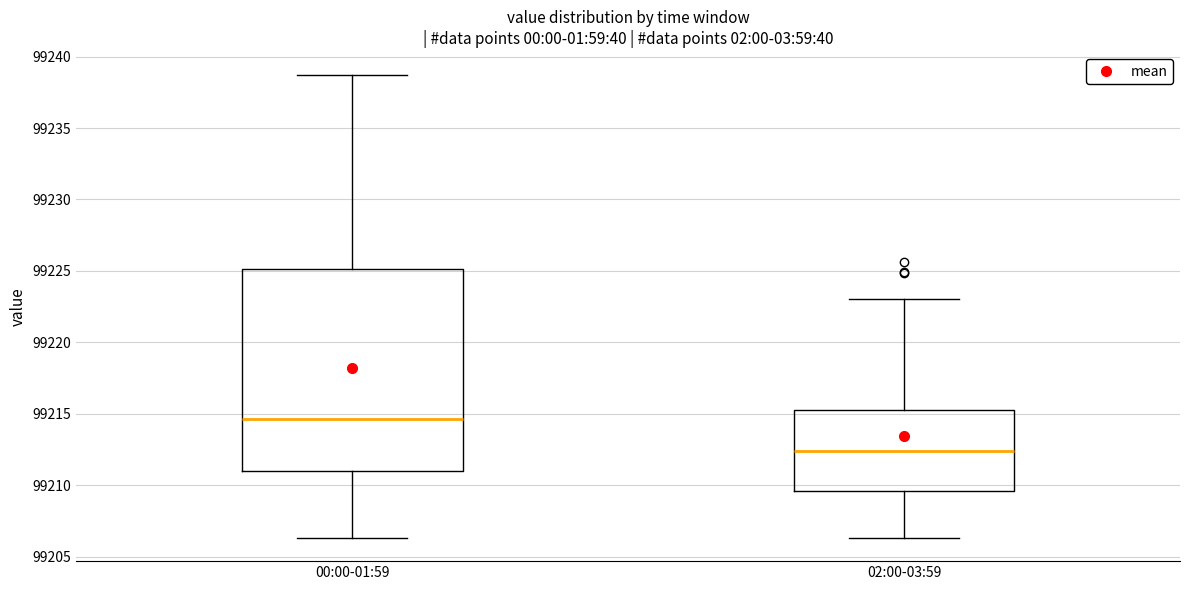

Which box is the tallest, from its lower edge to its upper edge?

00:00-01:59